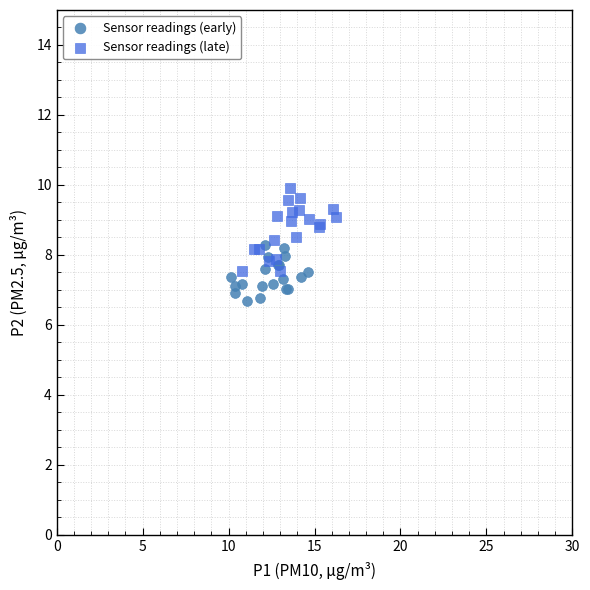

Which series contains the lowest Y value?

Sensor readings (early)